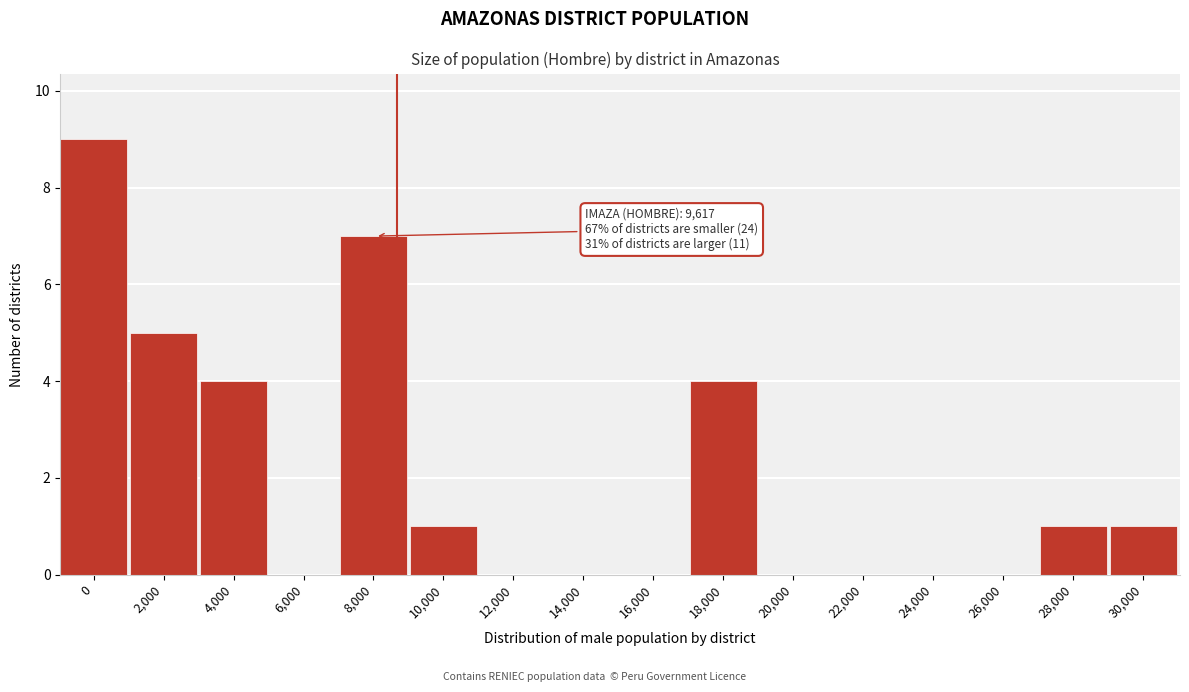

Reading left to right, list all the values displayed in this chart.

0=9	2,000=5	4,000=4	6,000=0	8,000=7	10,000=1	12,000=0	14,000=0	16,000=0	18,000=4	20,000=0	22,000=0	24,000=0	26,000=0	28,000=1	30,000=1